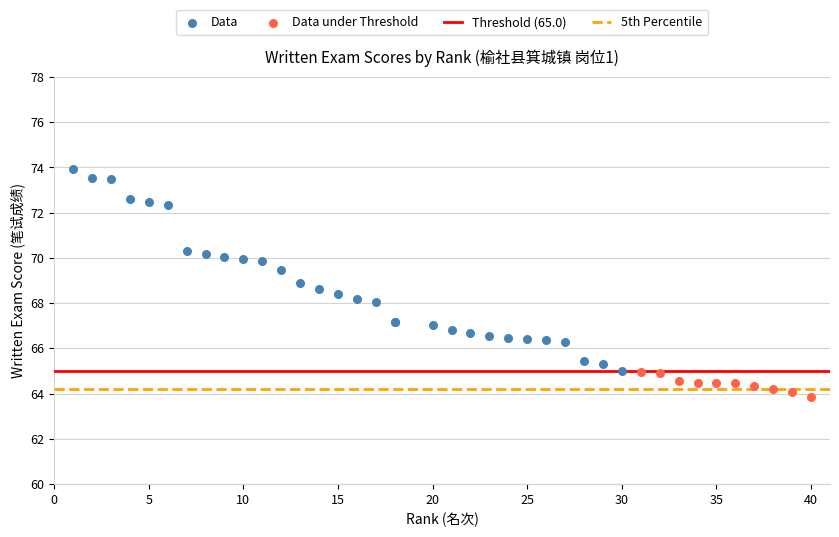

Which series has the widest spread of Y values?

Data